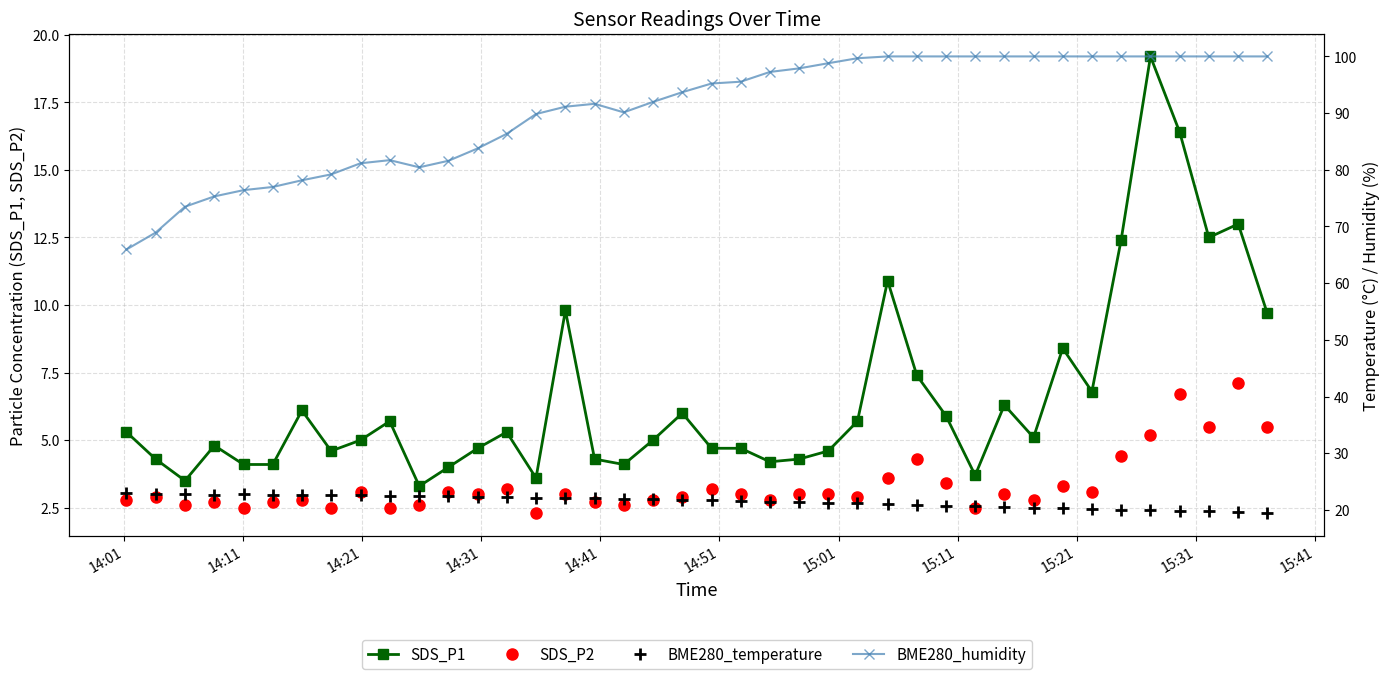

How many interior local valleys does the SDS_P1 series have?

10